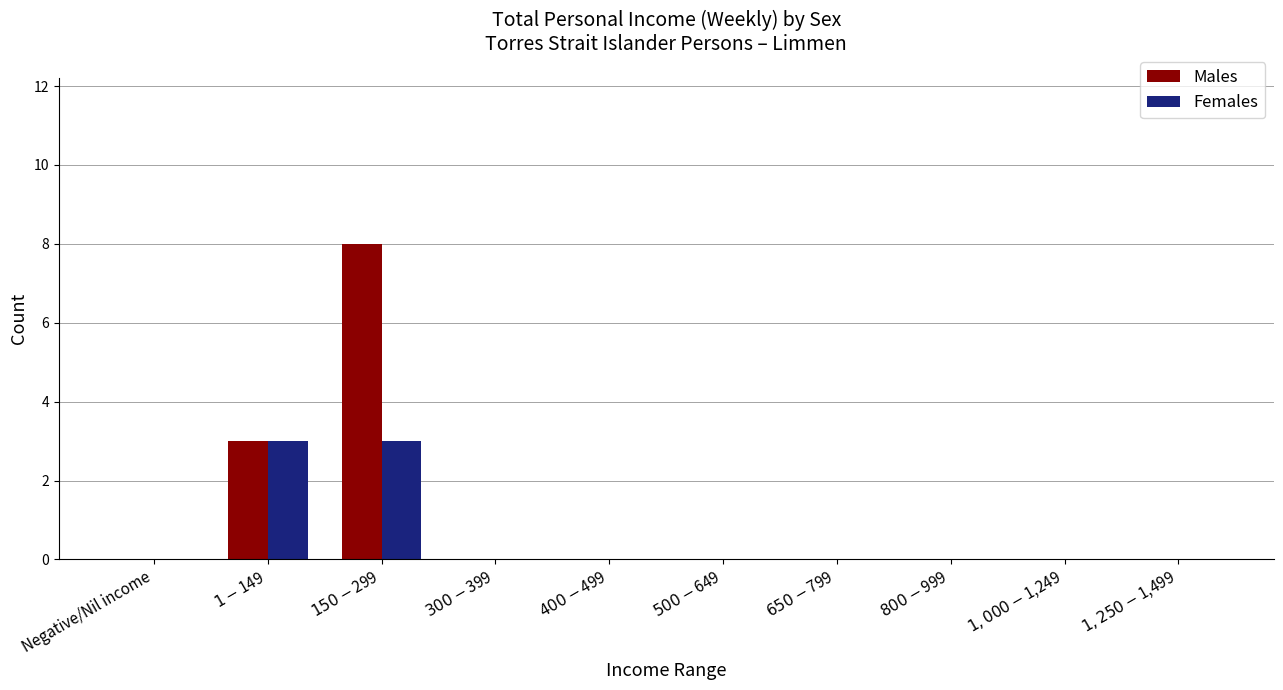

What is the maximum value shown in the chart?

8